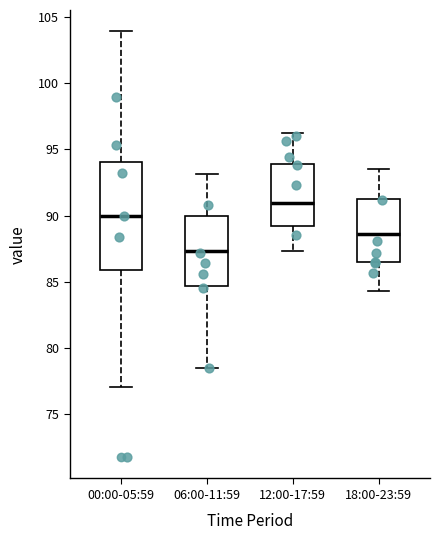

Where is the lower edge of the box for 00:00-05:59 on the y-axis? The values are not printed on the chart, so give them approximately, as read against the axis.

86.0